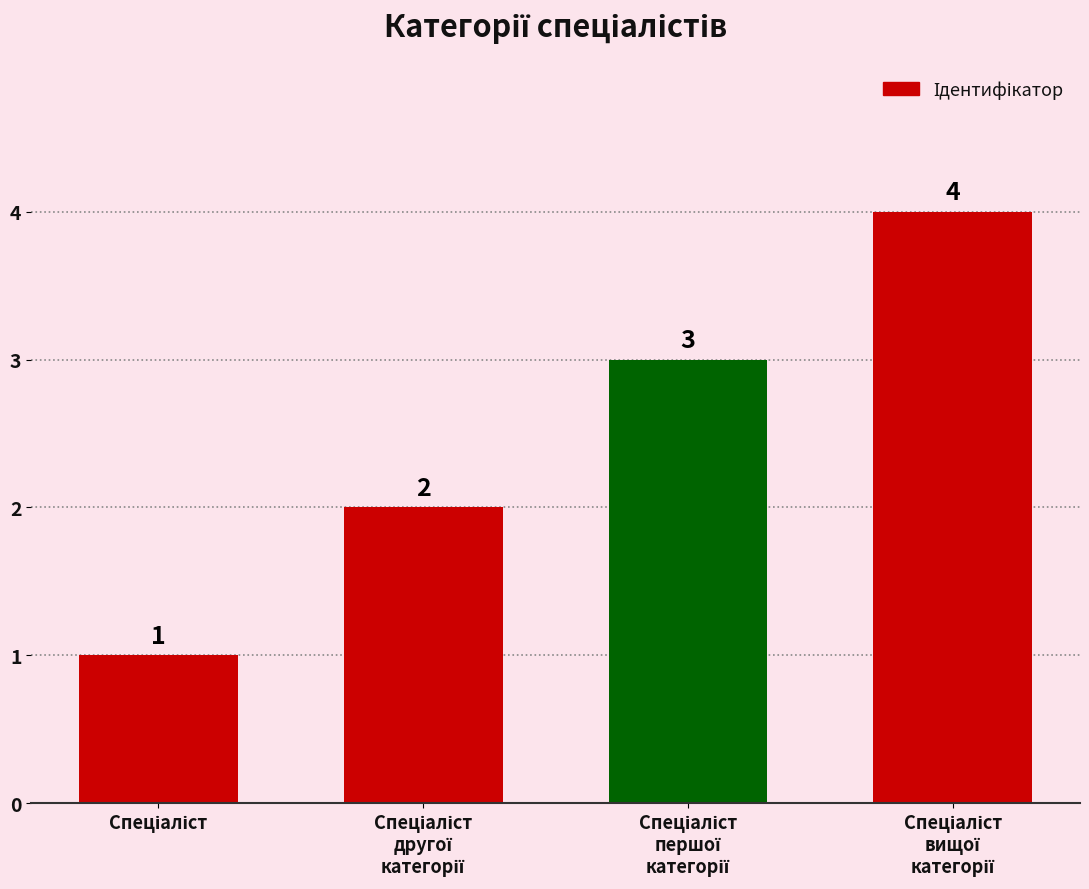

Count the values in the range 2 to 4.

3